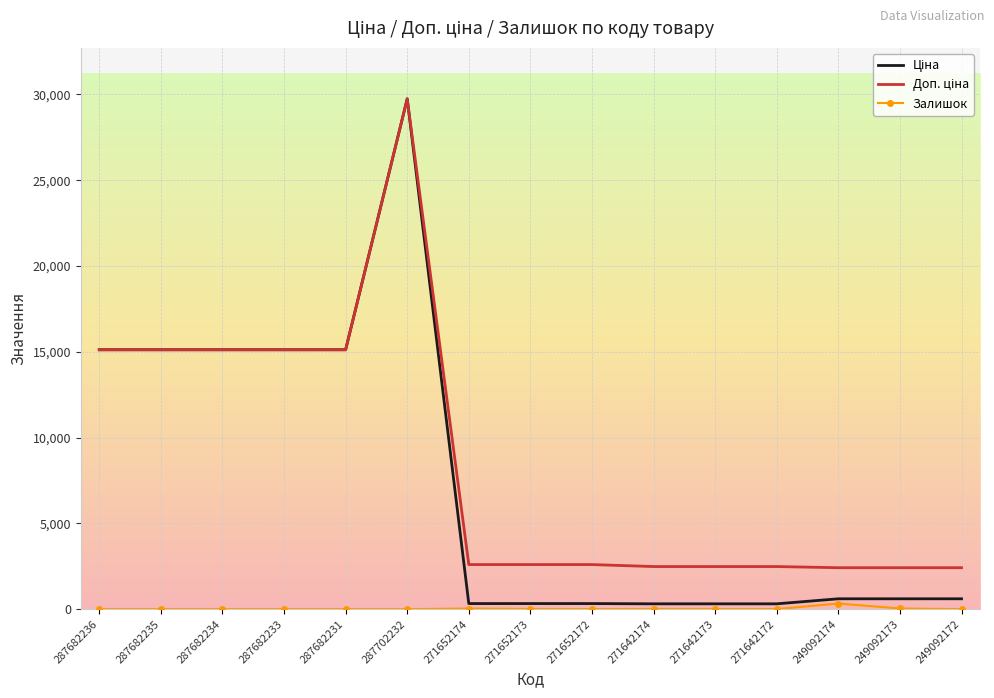

True or false: Залишок has a value of 0.0 at 287682234.

True